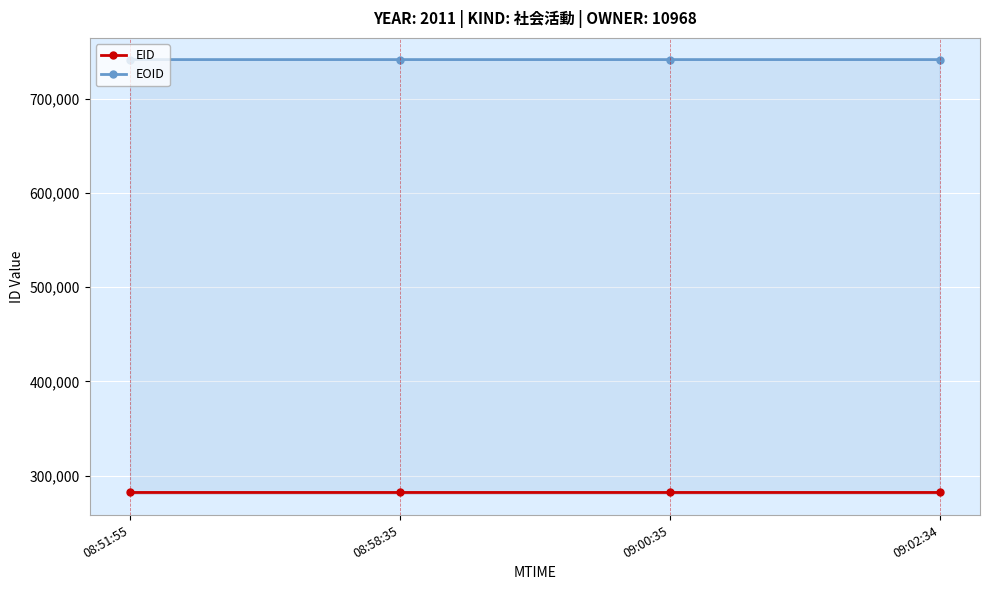

Rank the series by their average value, from lowest to highest.

EID, EOID